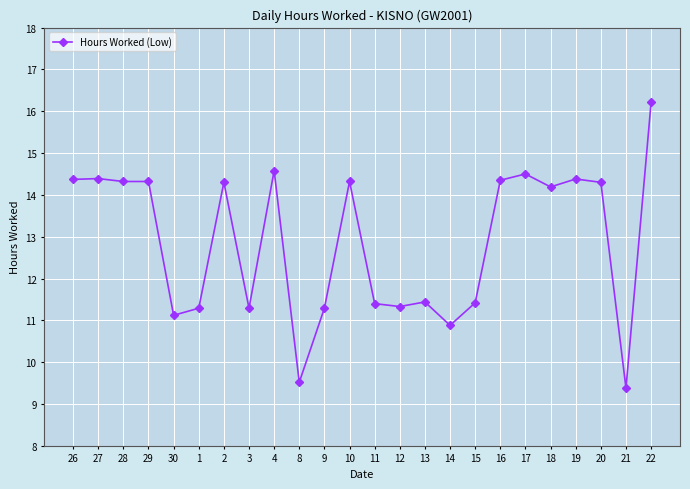

What is the difference between the values at 20 and 4?

0.3